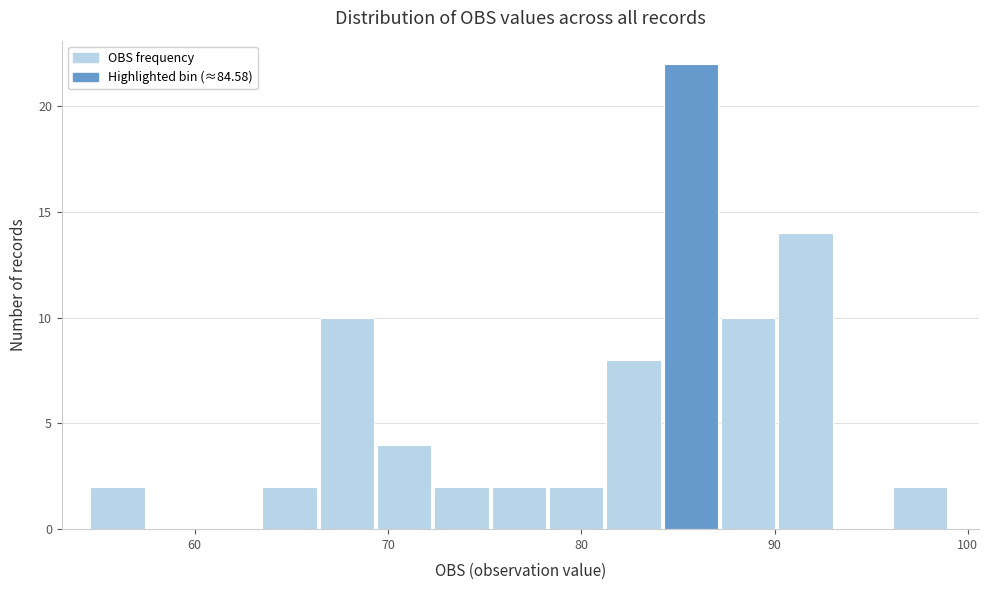

Around what value on the x-axis is the tallest bar? Give the approximate position of its centre, as read against the axis.

86